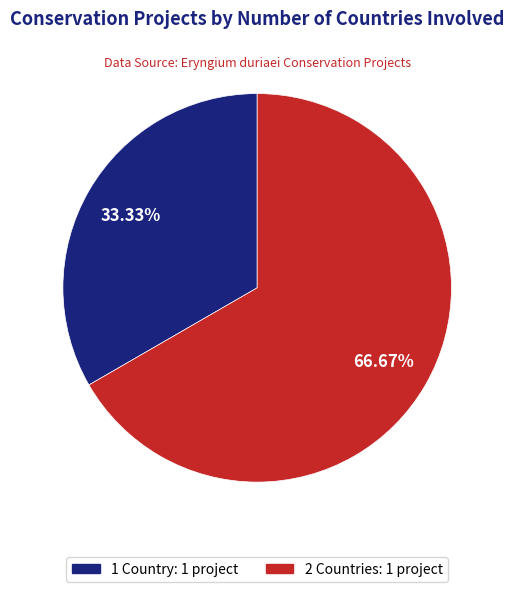

Is there a majority slice in this chart?

Yes